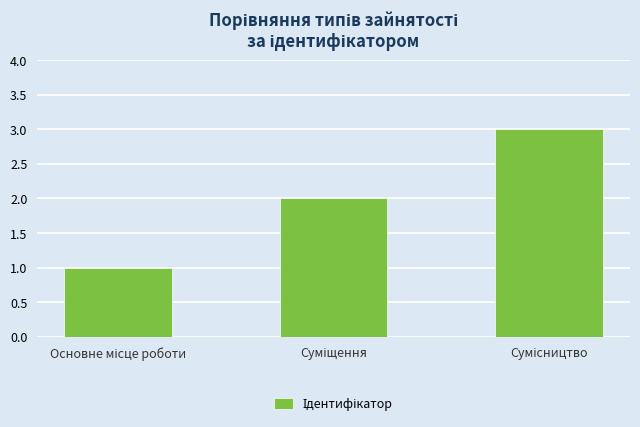

What is the sum of all values?

6